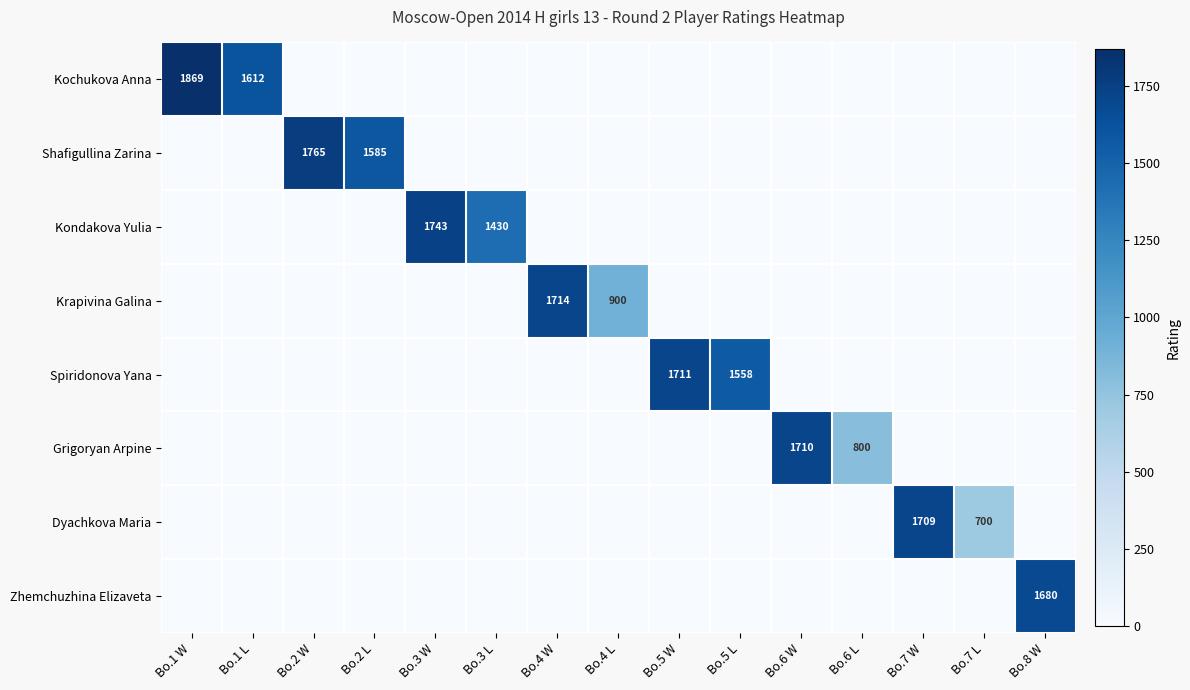

Is it true that Spiridonova Yana equals 757 at Bo.5 W?

False